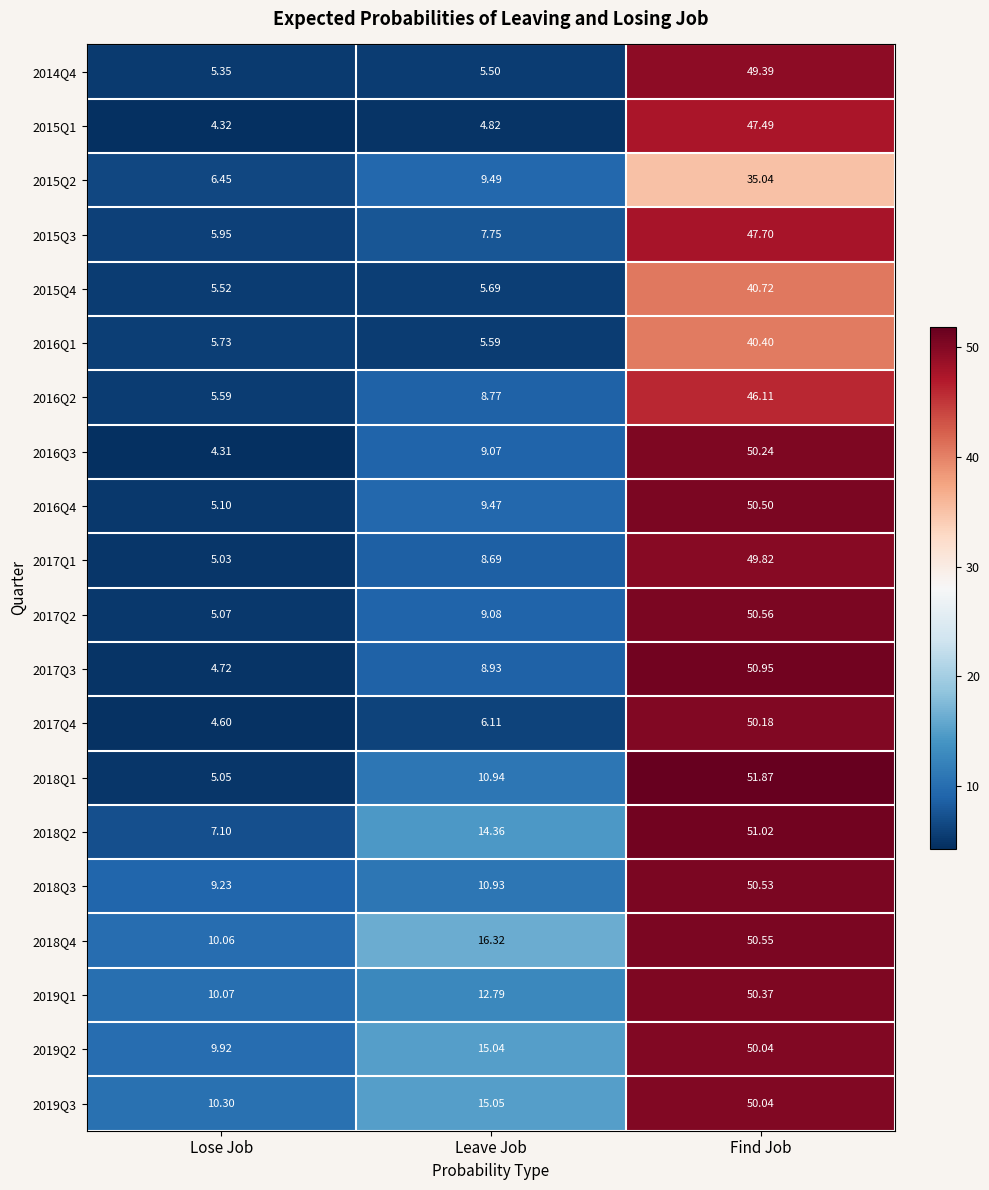

What is the total value across all series at Lose Job?

129.5